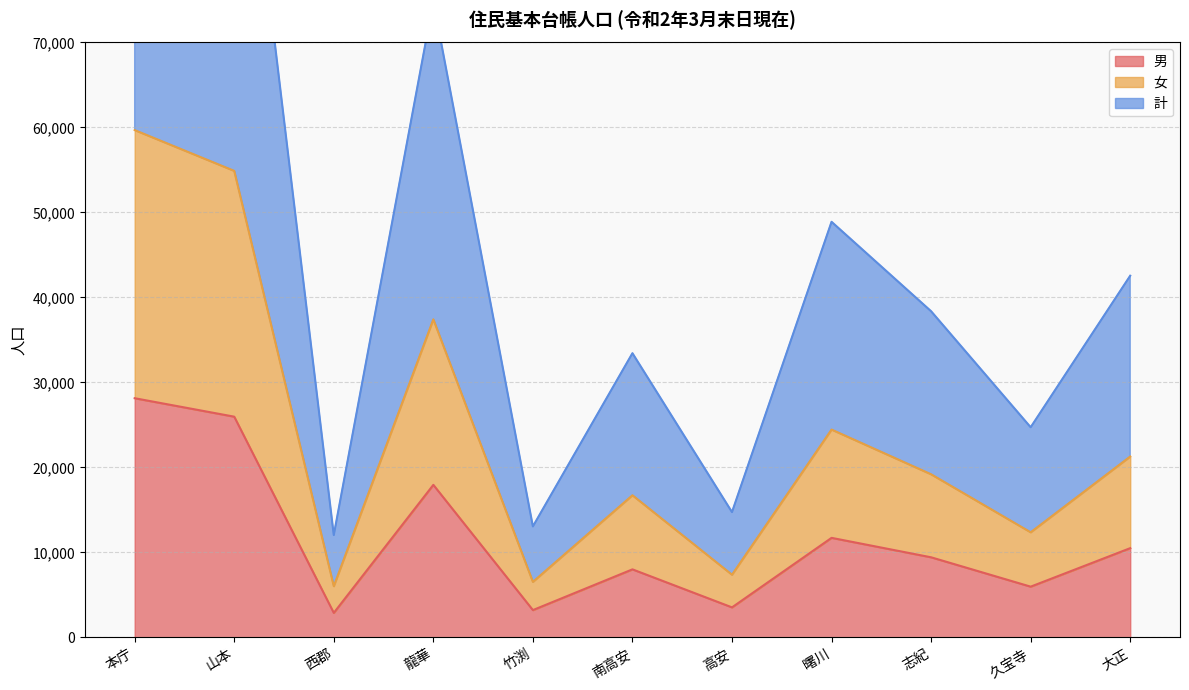

The value of 計 at 竹渕 is 19669. True or false?

False